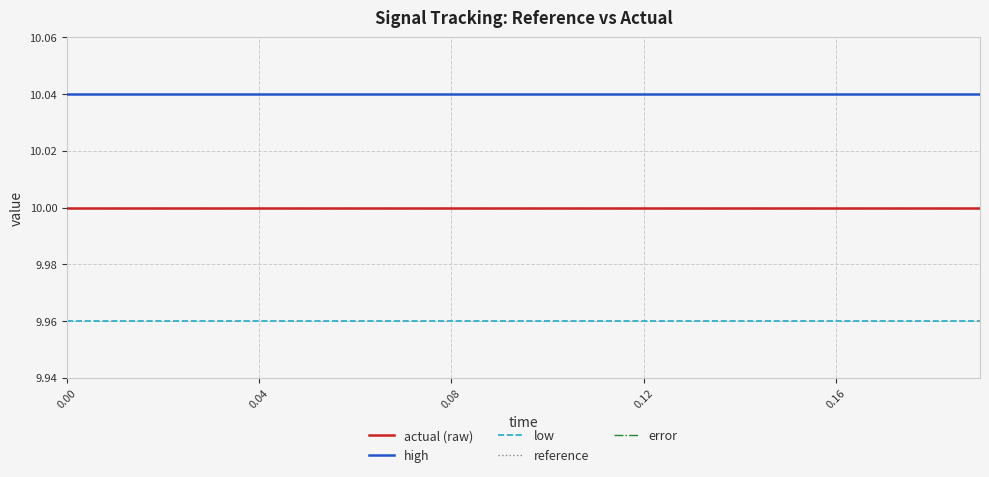

True or false: actual (raw) and reference cross at least once.

False